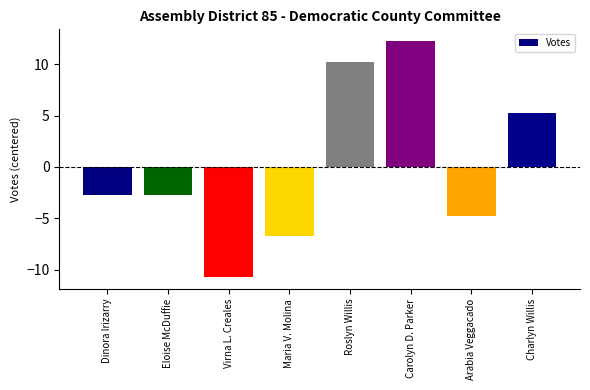

Are the bars horizontal?

No